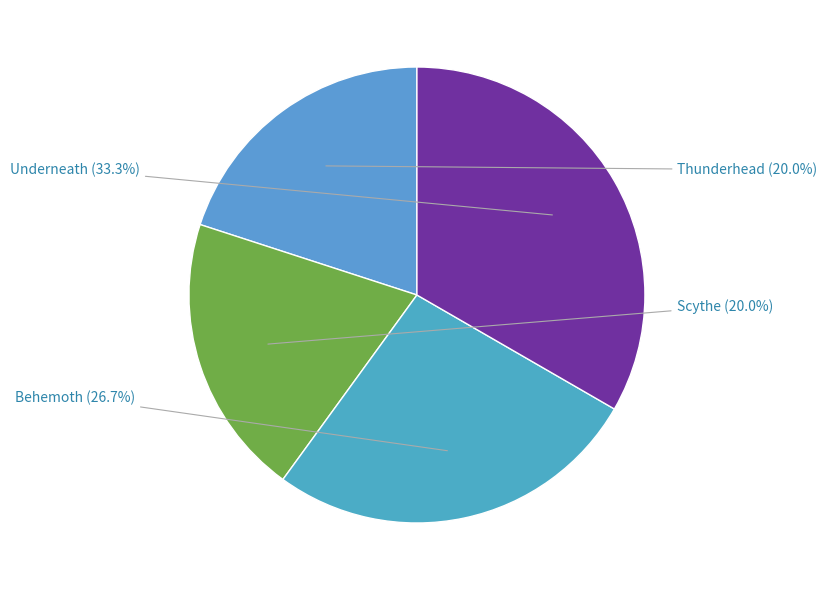

What is the total percentage of Thunderhead and Underneath?

53.3%